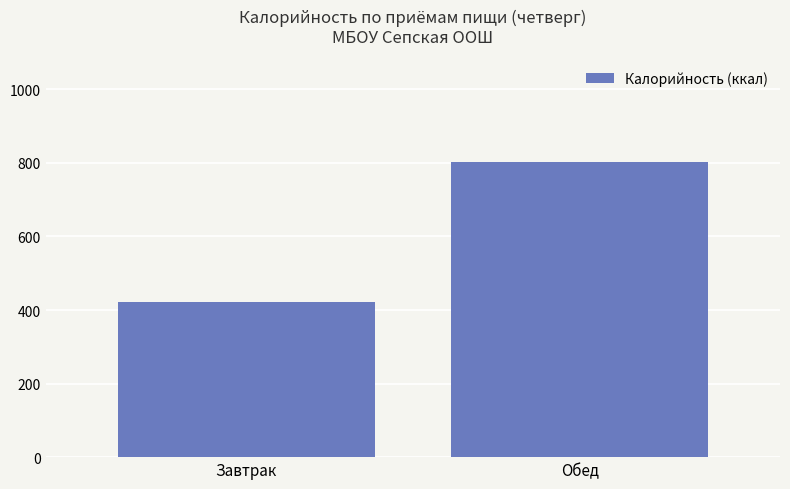

How many values are below 802?

1